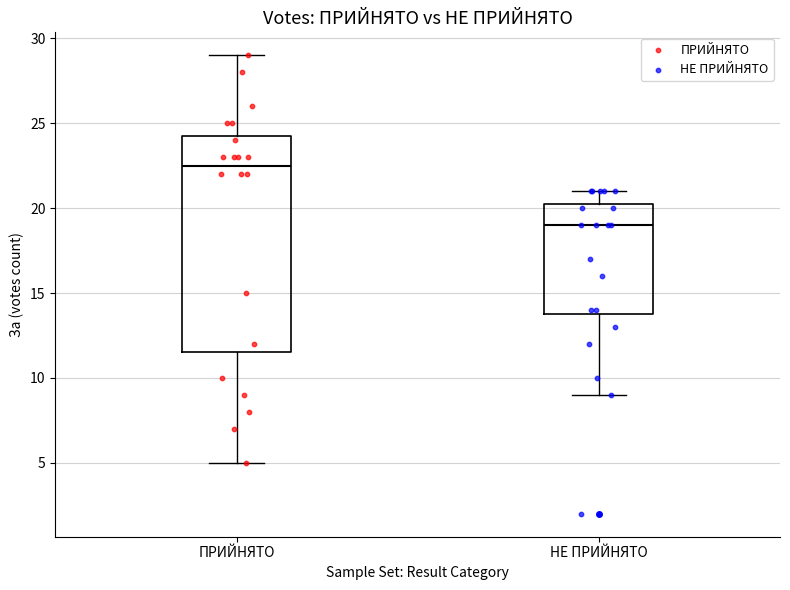

Reading left to right, transcribe this box plot: for each box, give where its median line is, the range the box spans, and where its two whiskers end, as read against the y-axis. The values are not printed on the chart, so give them approximately, as read against the axis.

ПРИЙНЯТО: median 22.5, box 11.5 to 24.5, whiskers 5.0 to 29.0
НЕ ПРИЙНЯТО: median 19.0, box 14.0 to 20.5, whiskers 9.0 to 21.0